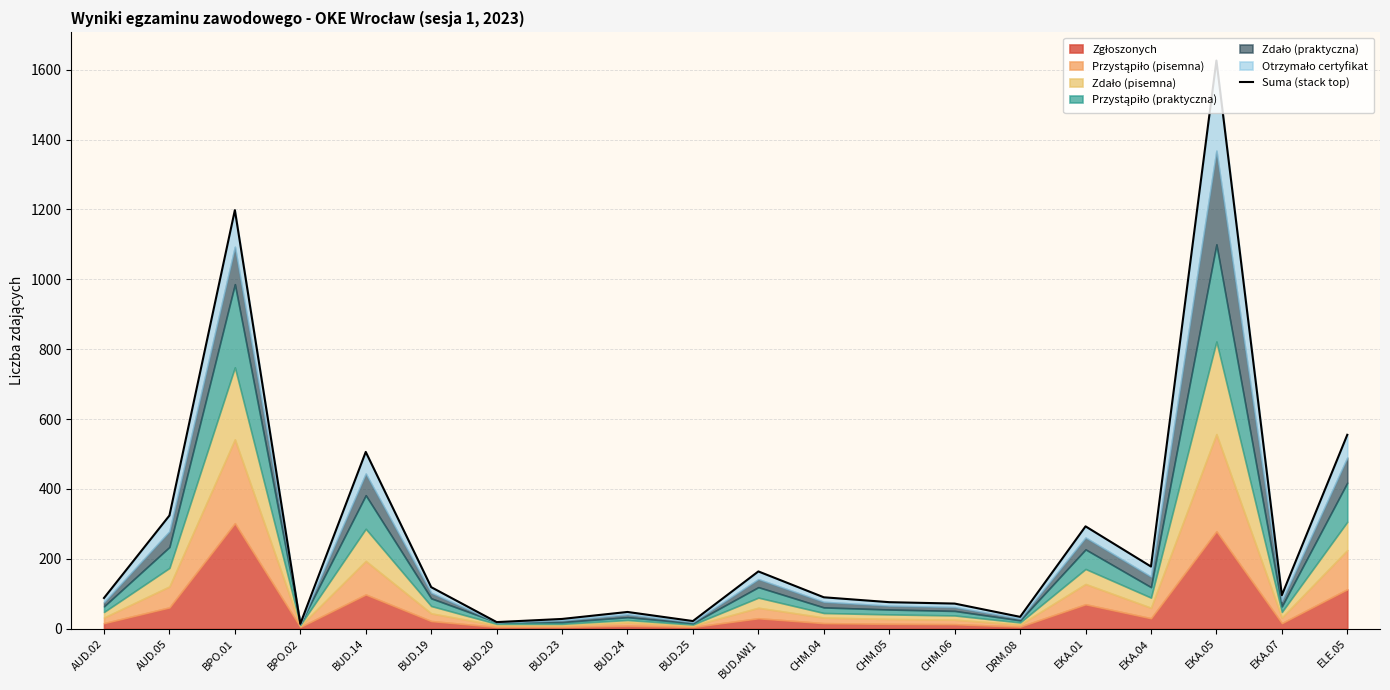

At which category does the data reach its first local peak?

BPO.01